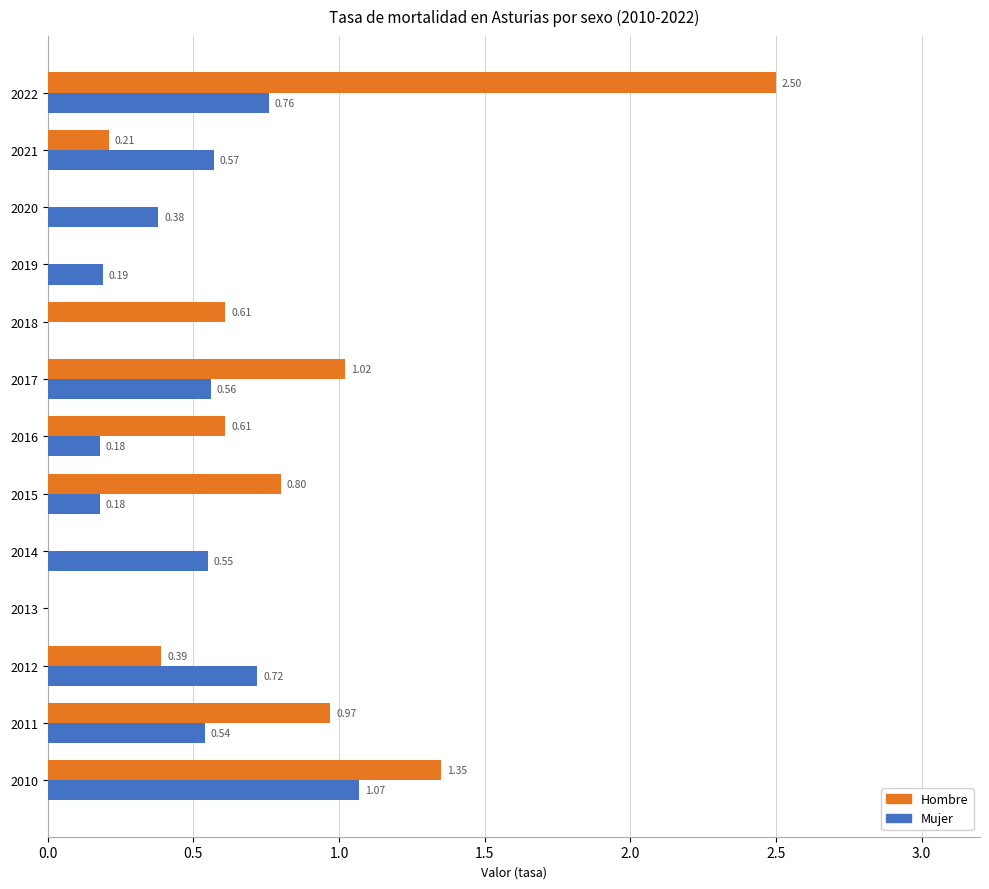

Is the value of Hombre at 2012 greater than the value of Mujer at 2022?

No